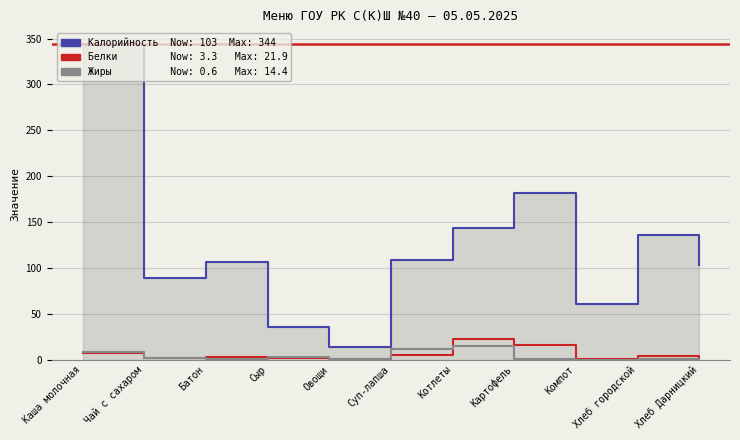

Which series changed the most between Картофель and Хлеб Дарницкий?

Калорийность